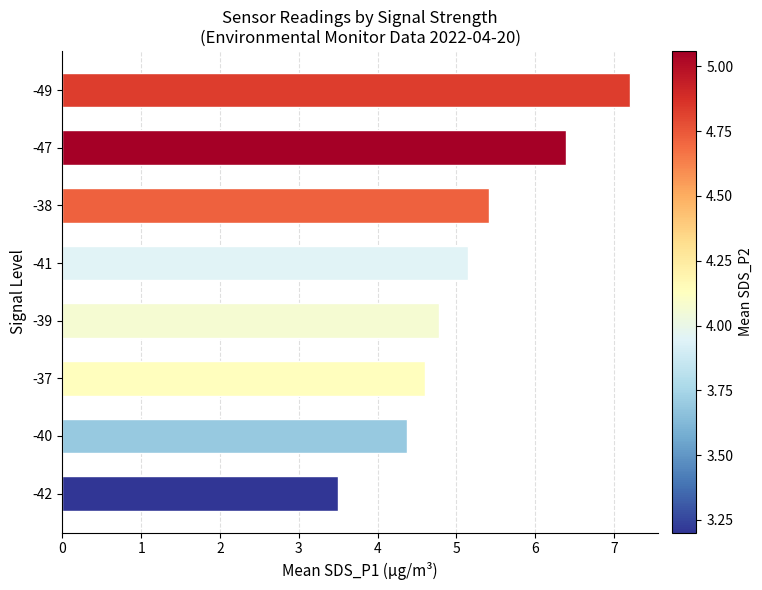

What is the sum of all values?

41.4